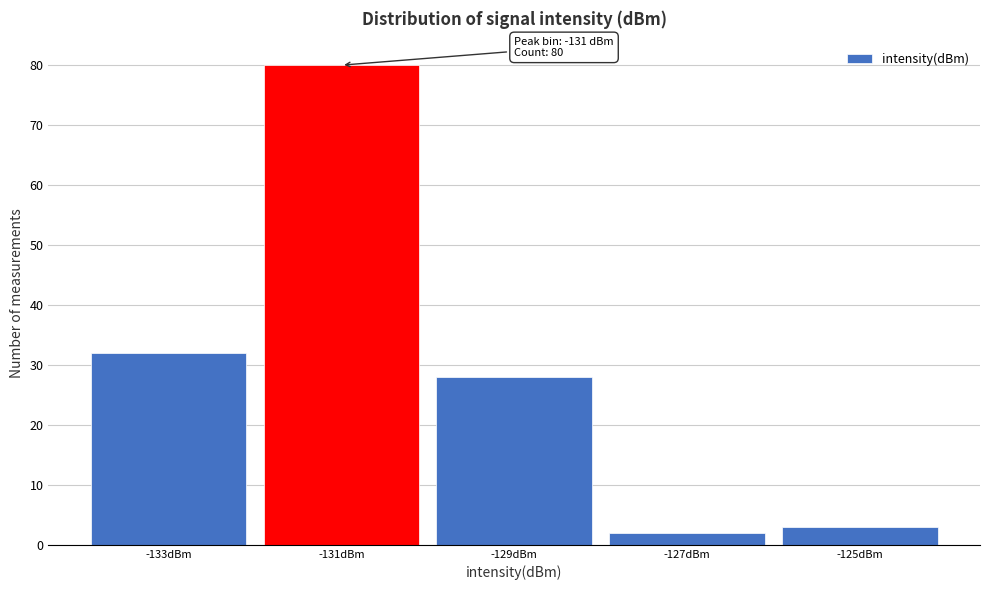

Which range on the x-axis has the tallest bar?

-132 to -130